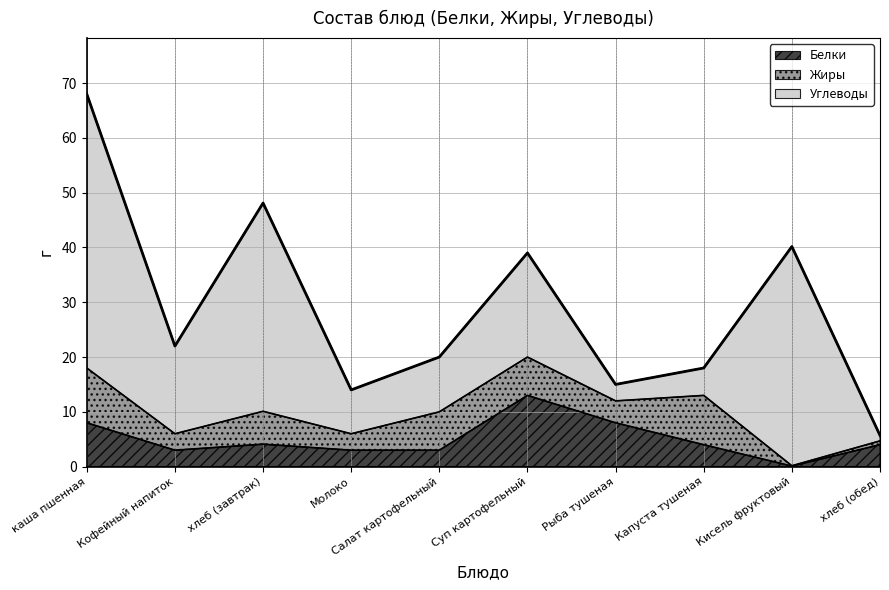

What is the total value across all series at Капуста тушеная?

18.0